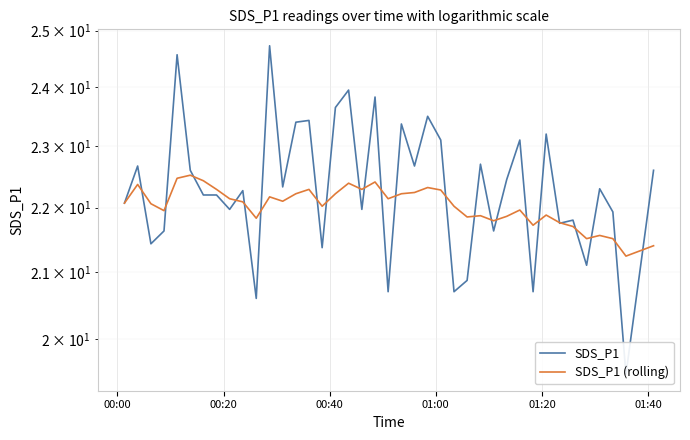

Which series has the largest total across all categories?

SDS_P1